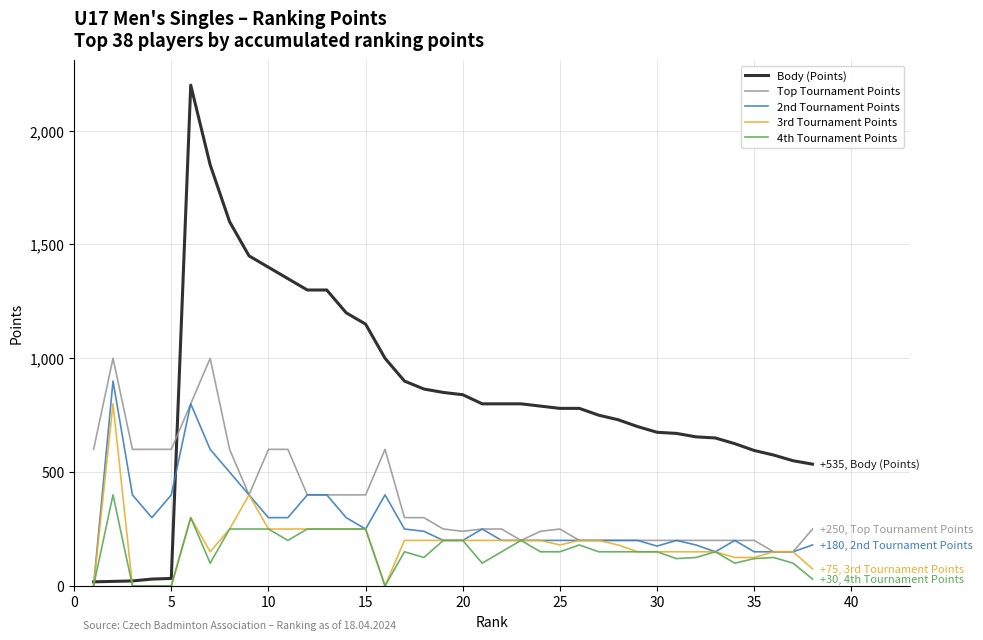

Which series has the largest range (max minus min)?

Body (Points)